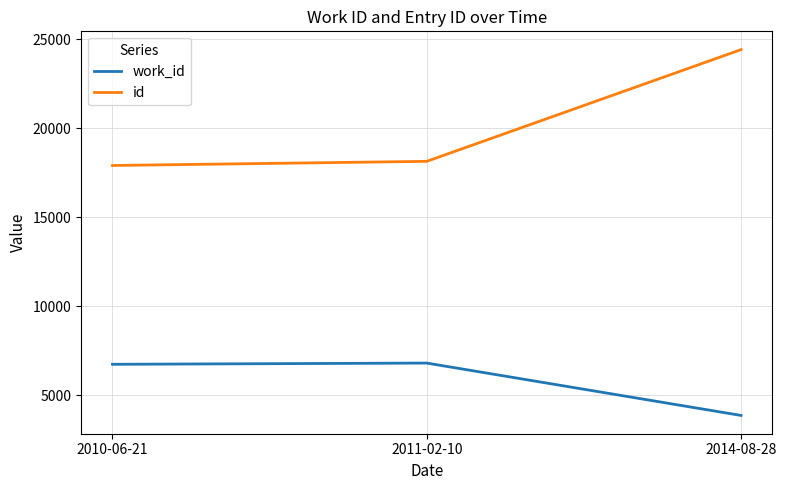

Does the chart have visible grid lines?

Yes